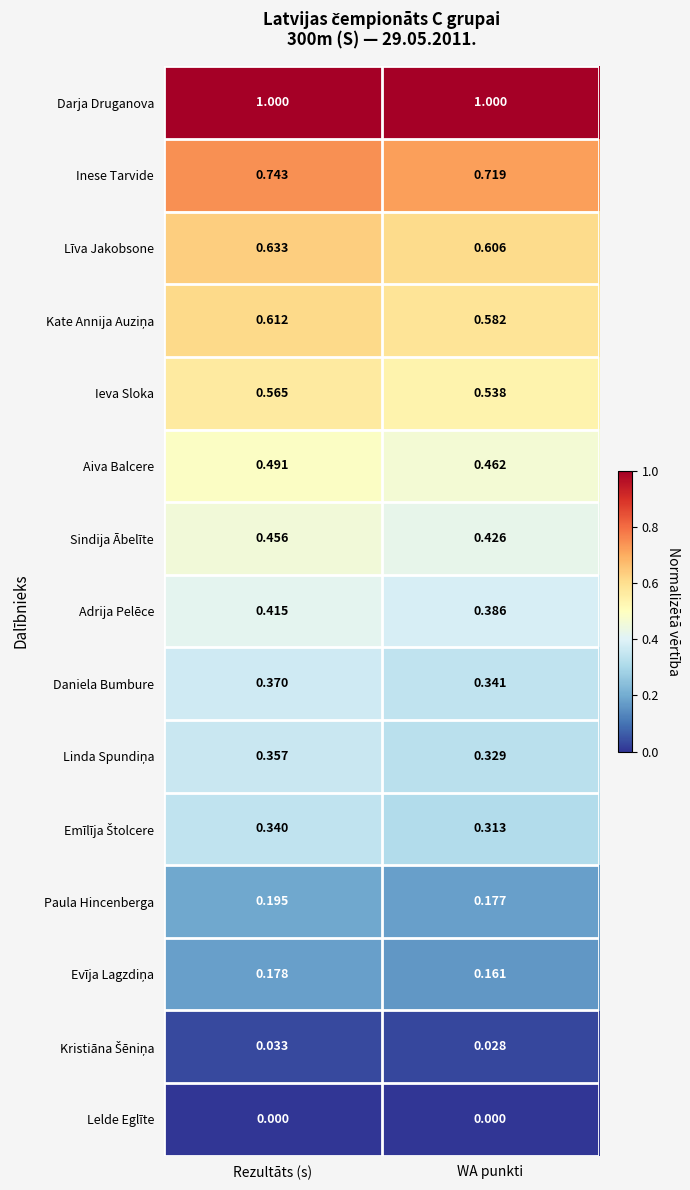

Rank the categories by Sindija Ābelīte value from lowest to highest.

WA punkti, Rezultāts (s)